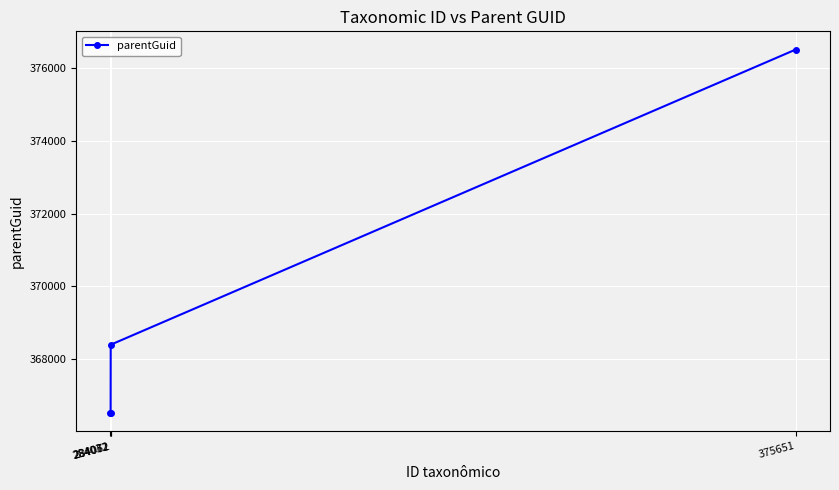

Between 375651 and 284061, which is larger?

375651